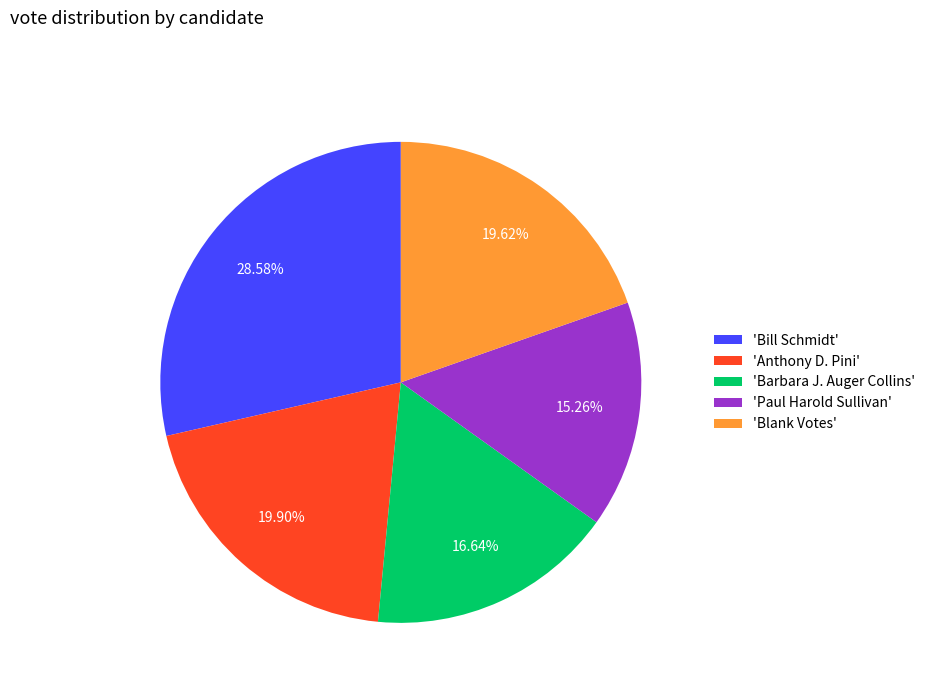

Is there any slice that represents more than half of the pie?

No